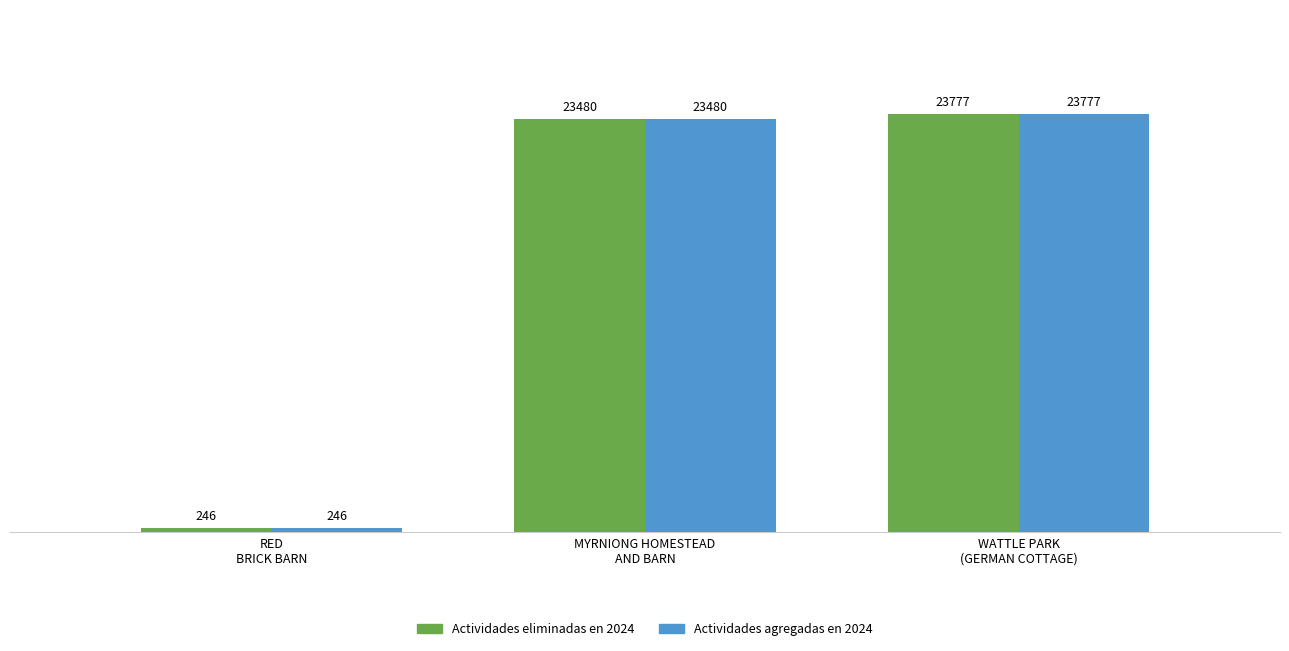

What position from the left is WATTLE PARK
(GERMAN COTTAGE)?

3